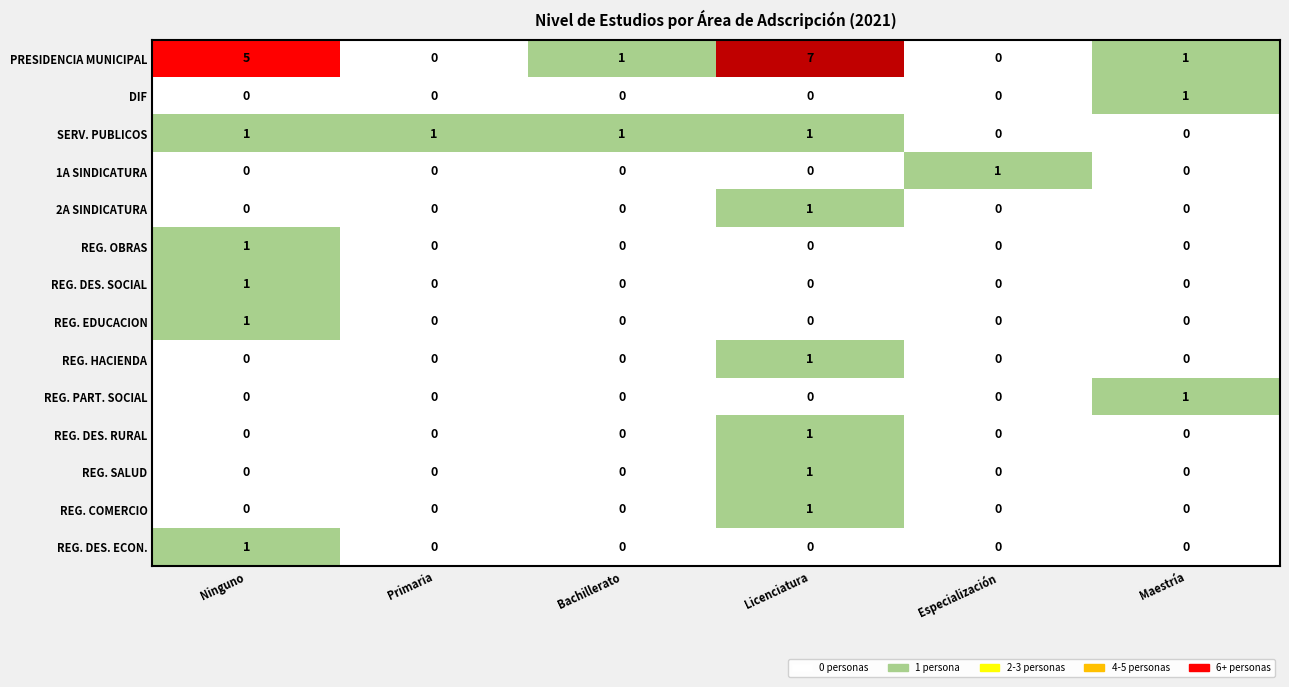

True or false: REG. HACIENDA has a value of 0 at Especialización.

True